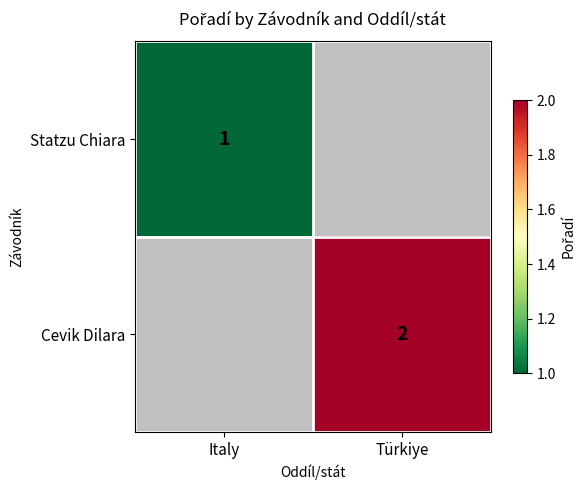

True or false: Statzu Chiara has a value of 1 at Italy.

True